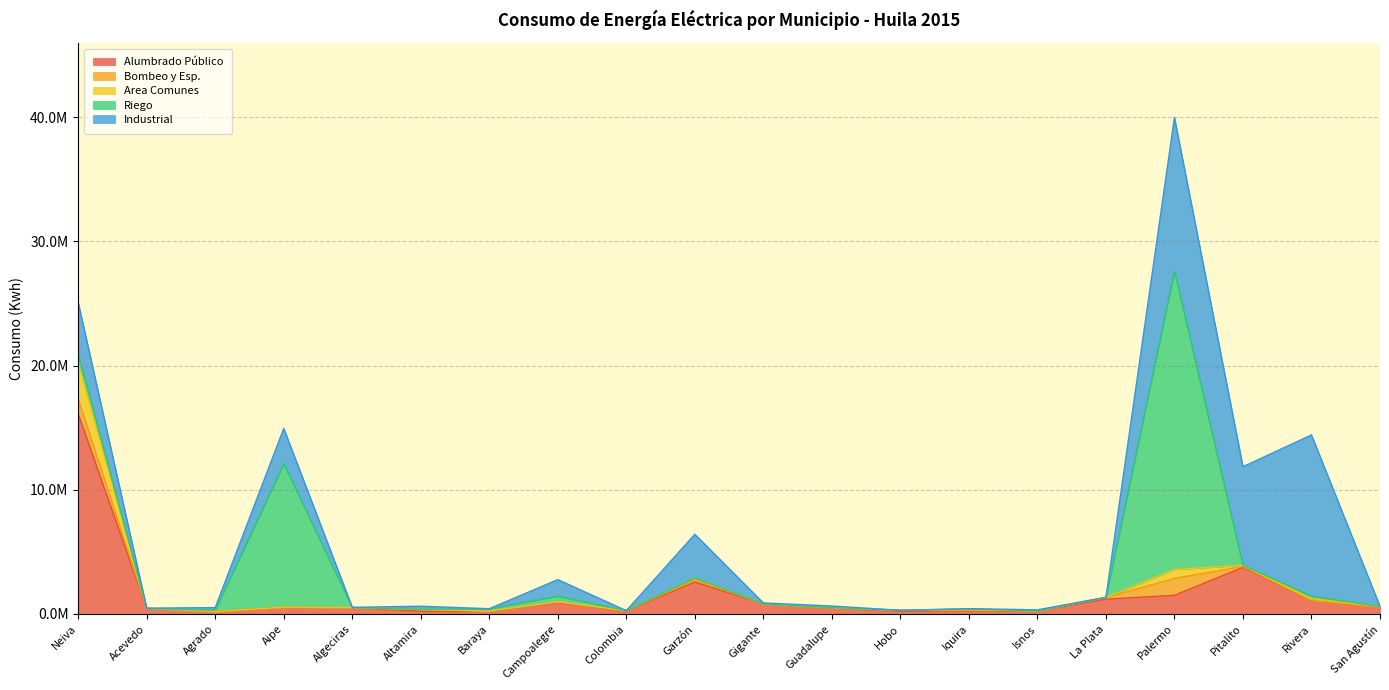

Between which two adjacent categories do Riego and Bombeo y Esp. first intersect?

Acevedo and Agrado